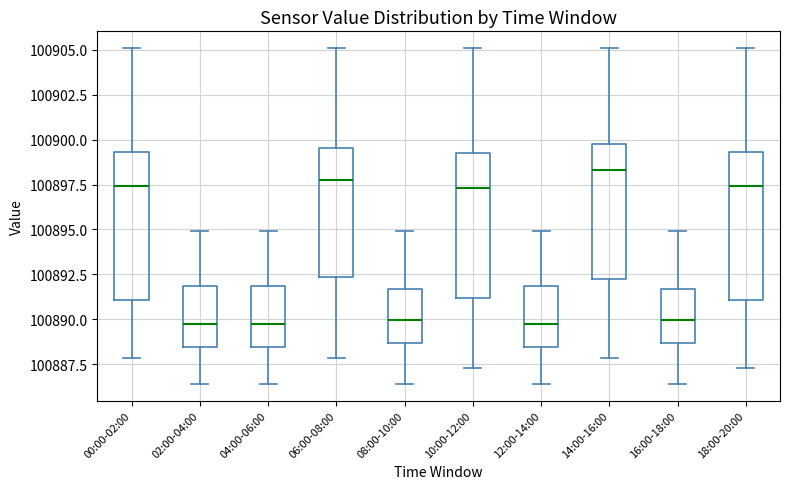

Reading left to right, read every box against the y-axis: the position of its median line, the range the box covers, and the ends of its whiskers. The values are not printed on the chart, so give them approximately, as read against the axis.

00:00-02:00: median 100897.5, box 100891.0 to 100899.5, whiskers 100888.0 to 100905.0
02:00-04:00: median 100889.5, box 100888.5 to 100892.0, whiskers 100886.5 to 100895.0
04:00-06:00: median 100889.5, box 100888.5 to 100892.0, whiskers 100886.5 to 100895.0
06:00-08:00: median 100898.0, box 100892.5 to 100899.5, whiskers 100888.0 to 100905.0
08:00-10:00: median 100890.0, box 100888.5 to 100891.5, whiskers 100886.5 to 100895.0
10:00-12:00: median 100897.5, box 100891.0 to 100899.5, whiskers 100887.5 to 100905.0
12:00-14:00: median 100889.5, box 100888.5 to 100892.0, whiskers 100886.5 to 100895.0
14:00-16:00: median 100898.5, box 100892.0 to 100900.0, whiskers 100888.0 to 100905.0
16:00-18:00: median 100890.0, box 100888.5 to 100891.5, whiskers 100886.5 to 100895.0
18:00-20:00: median 100897.5, box 100891.0 to 100899.5, whiskers 100887.5 to 100905.0